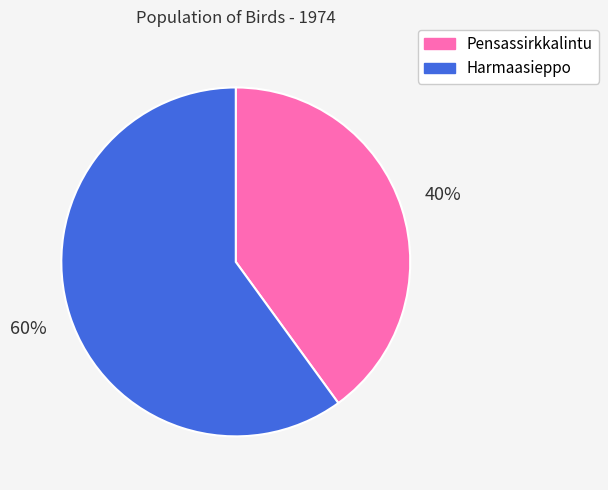

To the nearest percent, what portion does Harmaasieppo represent?

60%